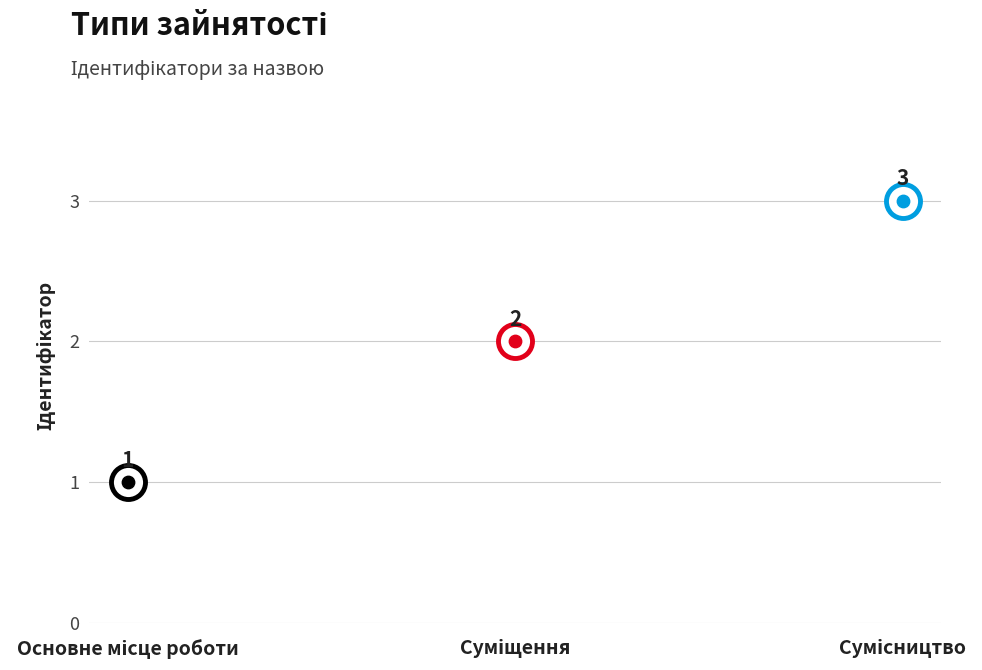

Approximately how many times larger is the value at Суміщення compared to Сумісництво?

0.7